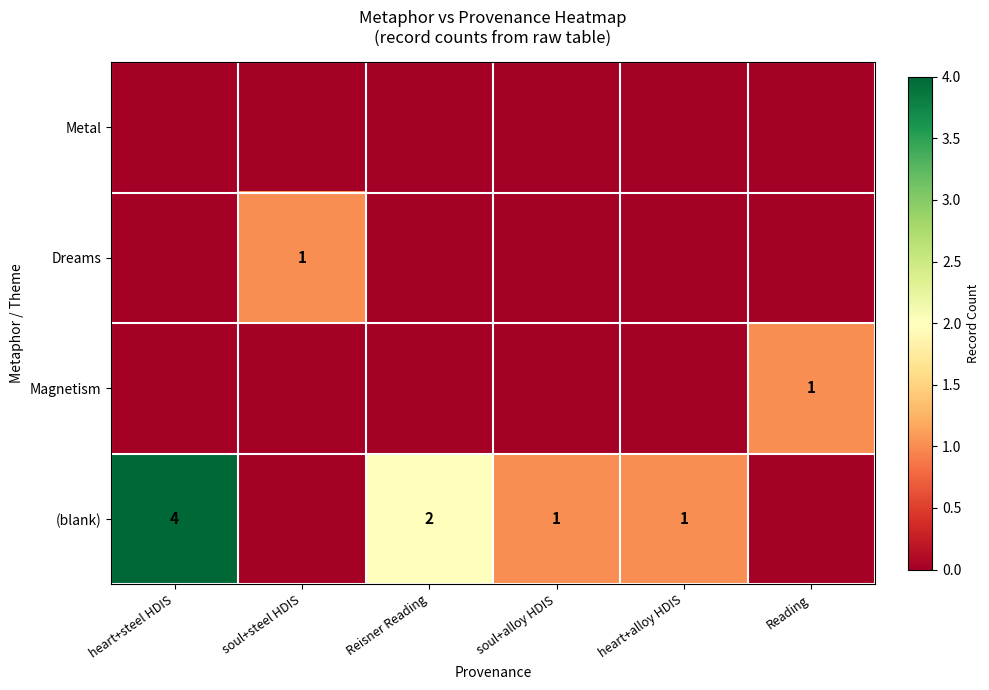

True or false: (blank) has a value of 1 at soul+alloy HDIS.

True